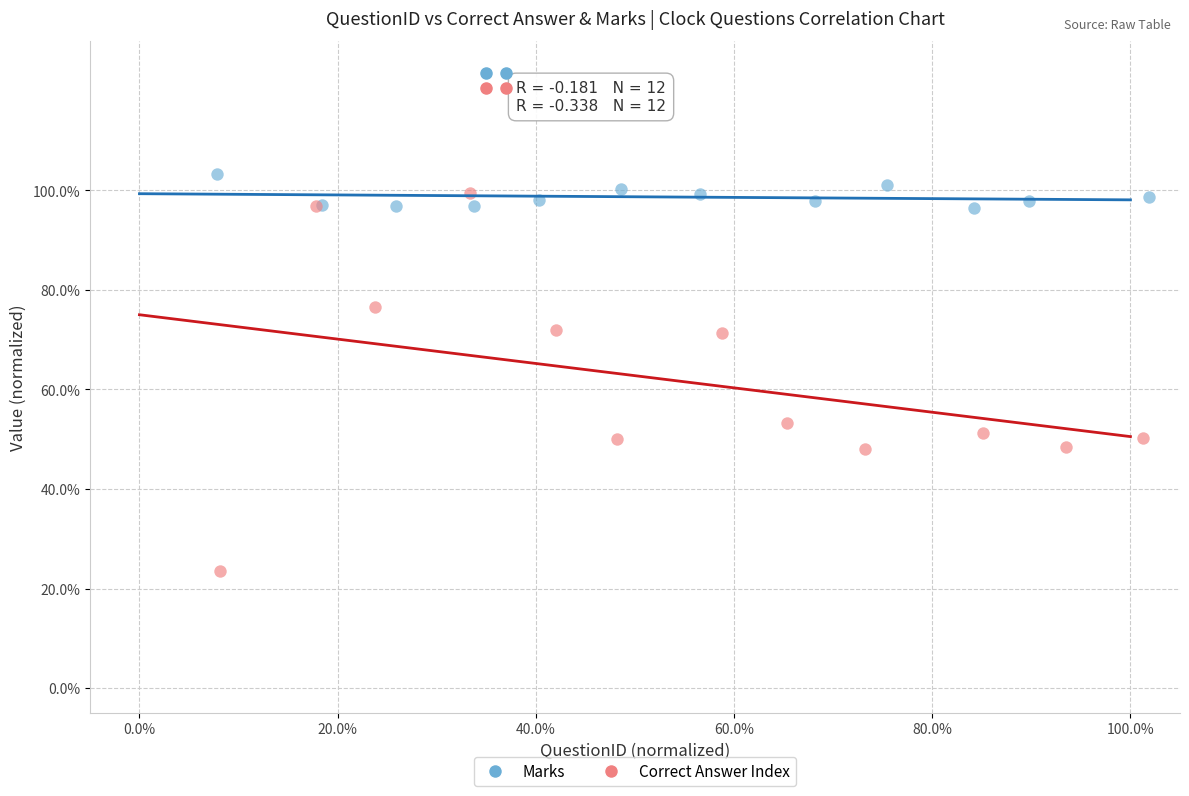

Which series reaches the maximum Y coordinate?

Marks